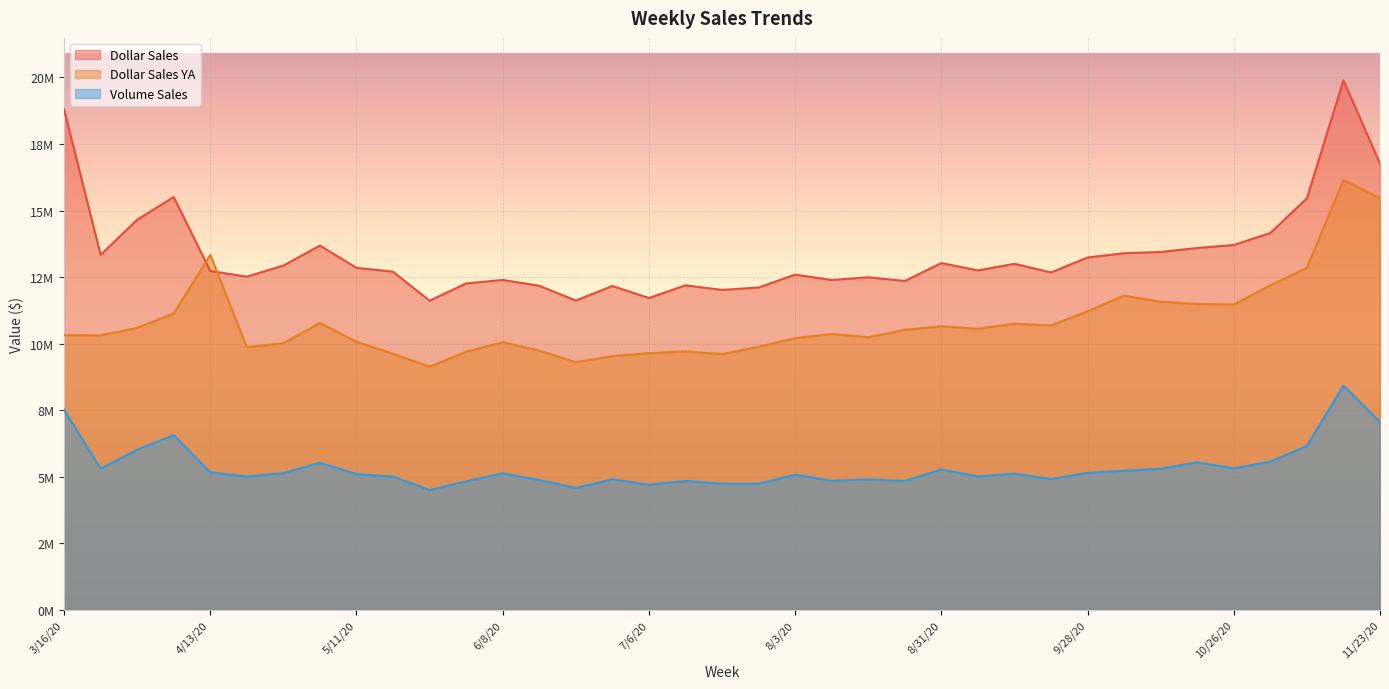

True or false: Volume Sales has a value of 5116189.0 at 9/14/20.

True